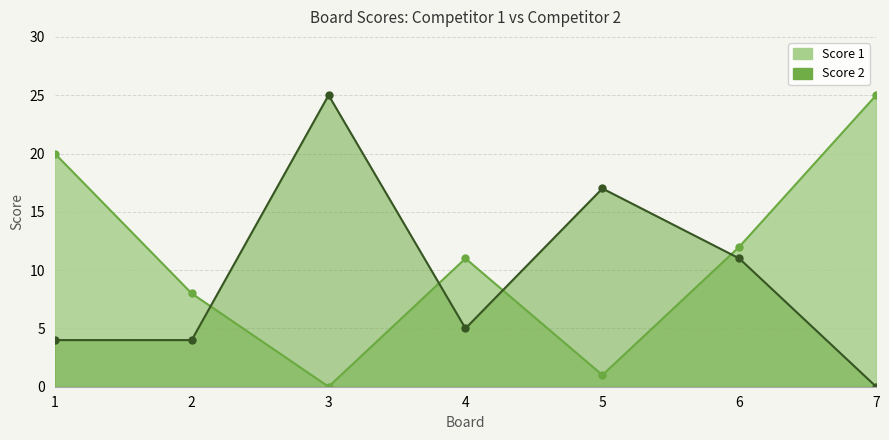

Does the chart have visible grid lines?

Yes